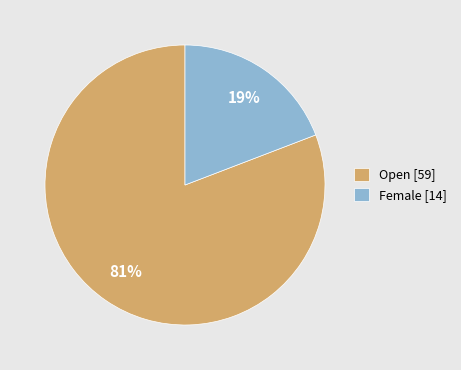

Which category has the biggest portion of the pie?

Open